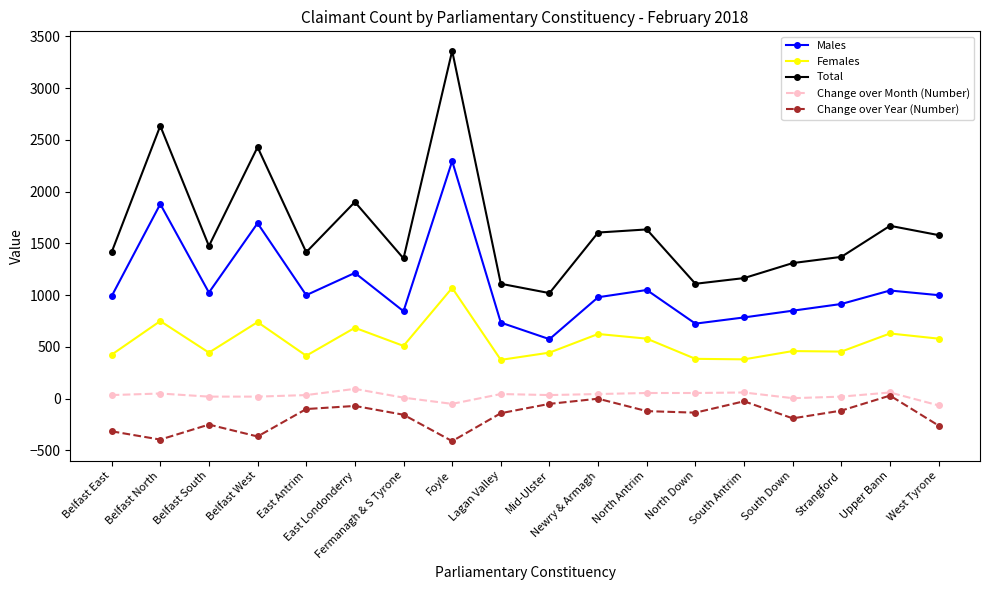

What position from the right is Strangford?

3